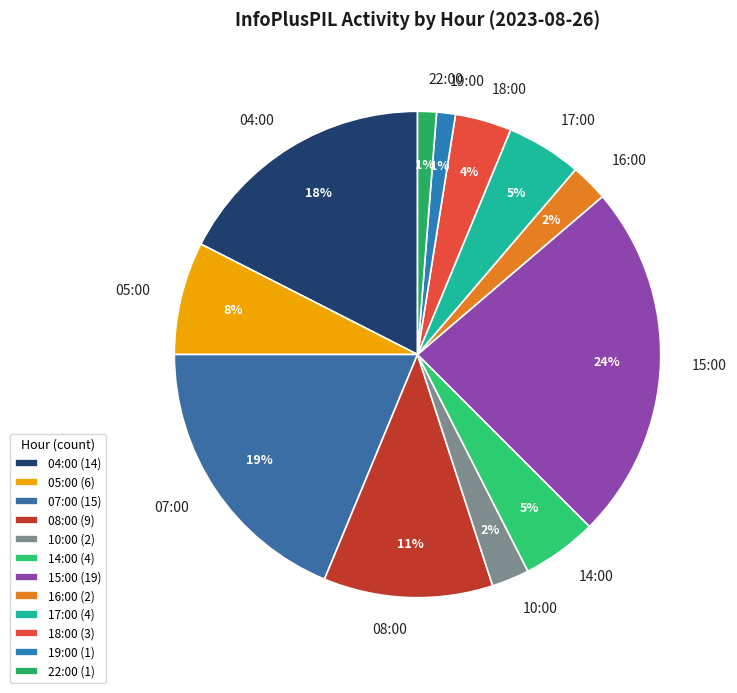

What is the largest slice in the pie chart?

15:00